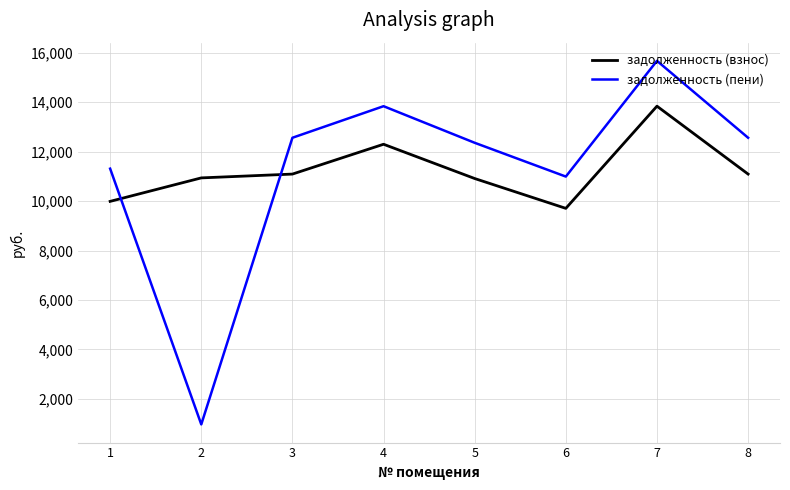

What is the total value across all series at 8?

23657.2